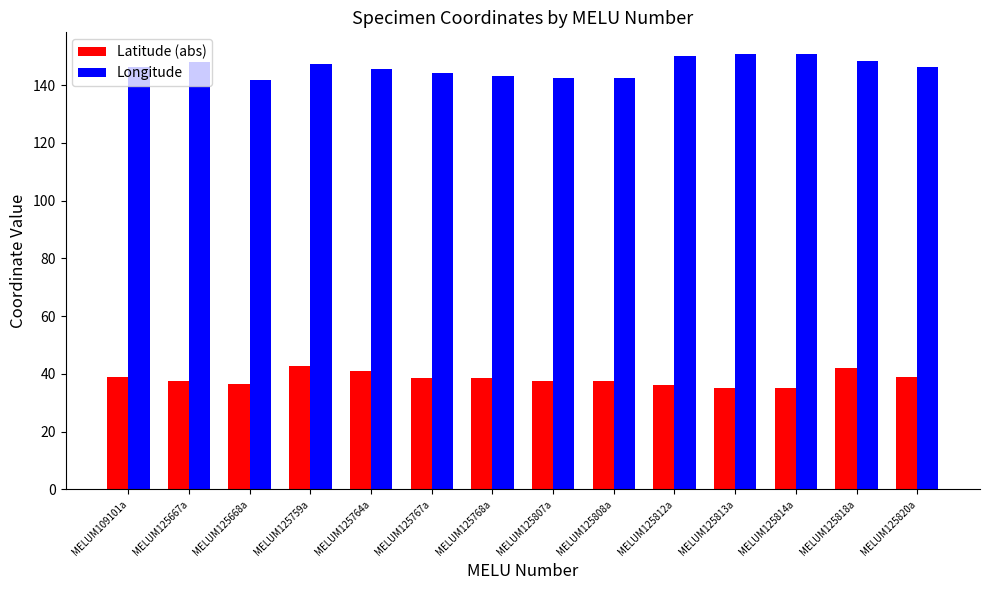

At how many categories does at least one series exceed 115?

14